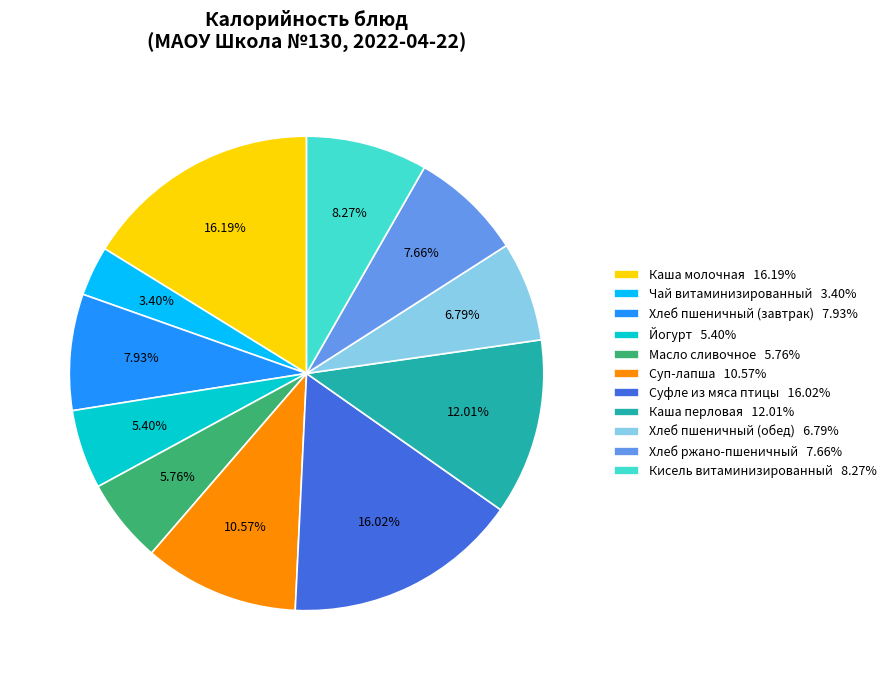

The Суфле из мяса птицы slice represents 25% of the pie. True or false?

False